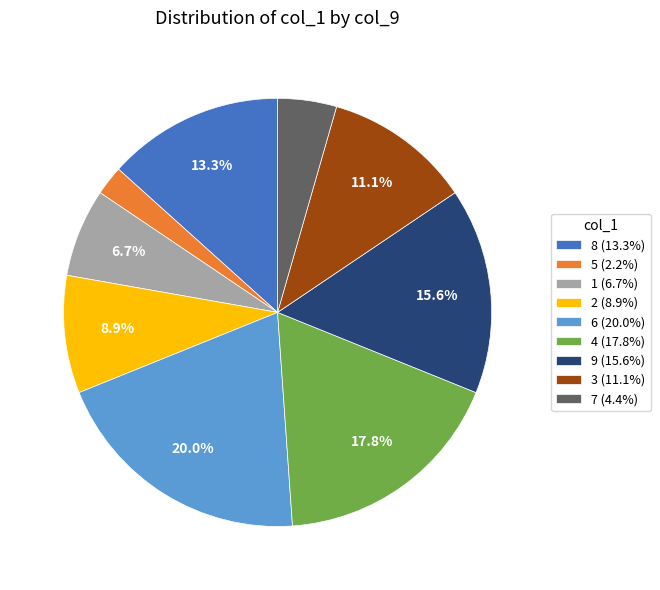

Is it true that 6 is 20% of the pie?

True